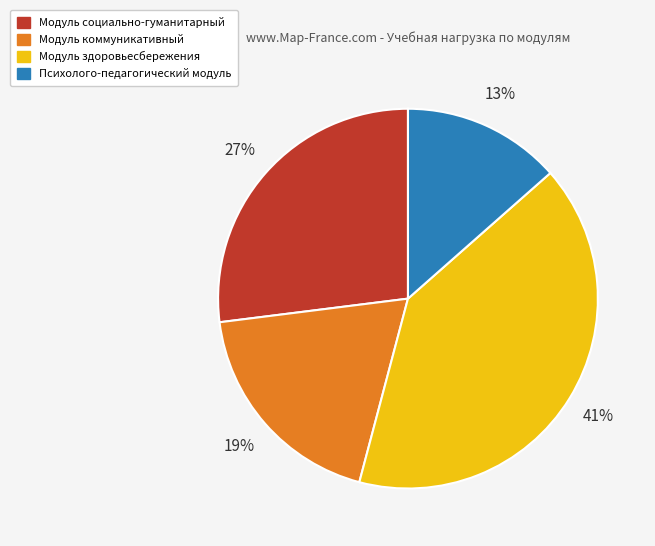

What percentage is the Модуль социально-гуманитарный slice, to the nearest percent?

27%